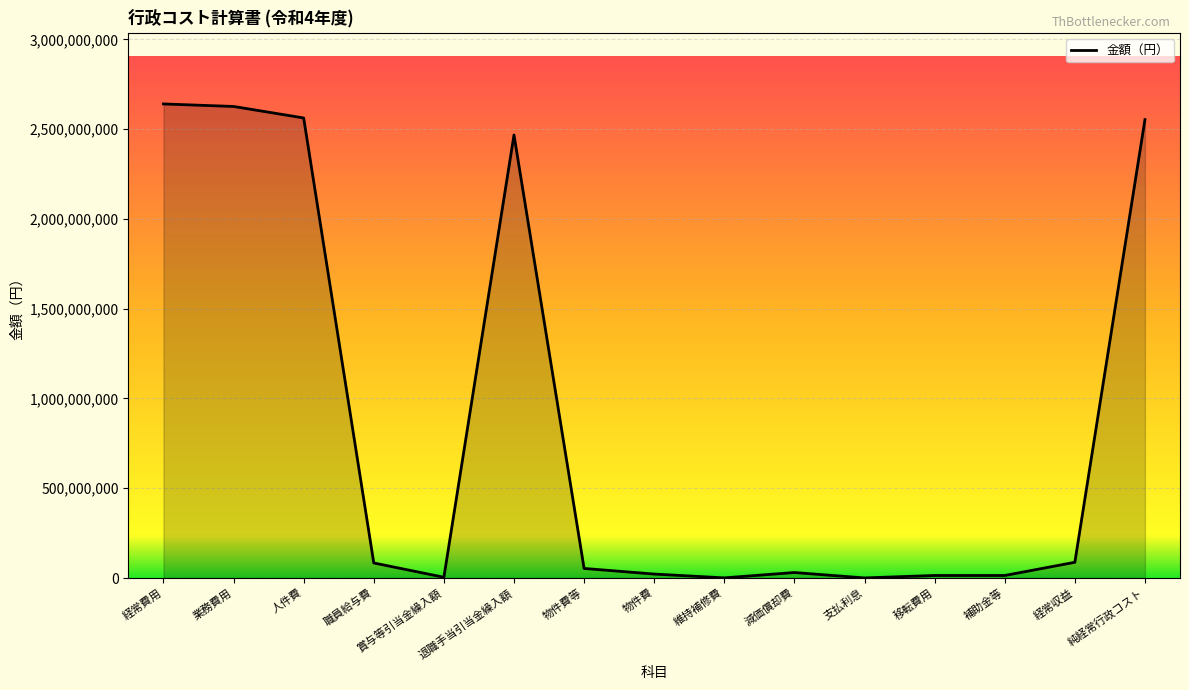

Which has a higher value, 維持補修費 or 経常費用?

経常費用